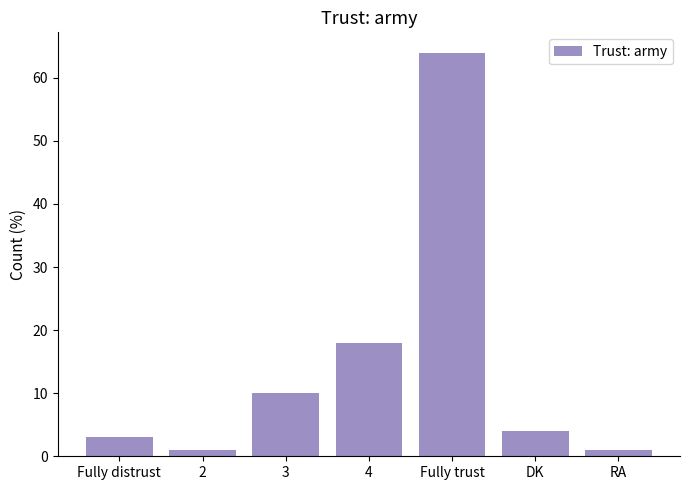

What is the difference between the second highest and minimum values?

17